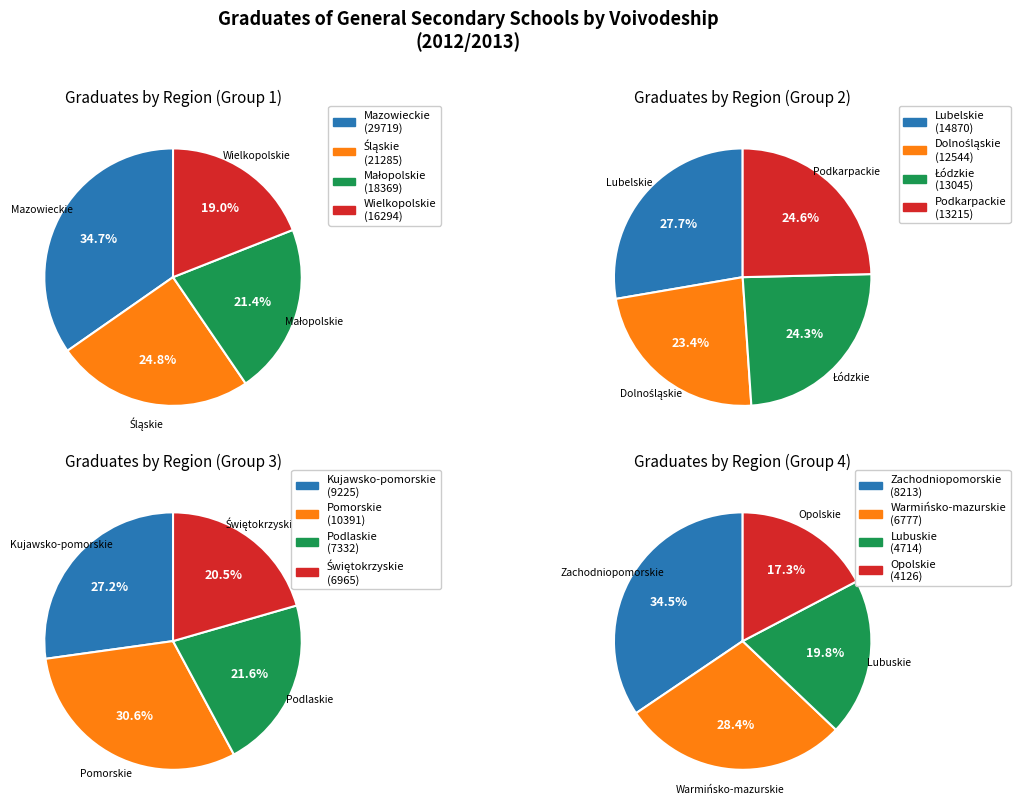

Rank the categories by value from highest to lowest.

Mazowieckie, Śląskie, Małopolskie, Wielkopolskie, Lubelskie, Podkarpackie, Łódzkie, Dolnośląskie, Pomorskie, Kujawsko-pomorskie, Zachodniopomorskie, Podlaskie, Świętokrzyskie, Warmińsko-mazurskie, Lubuskie, Opolskie